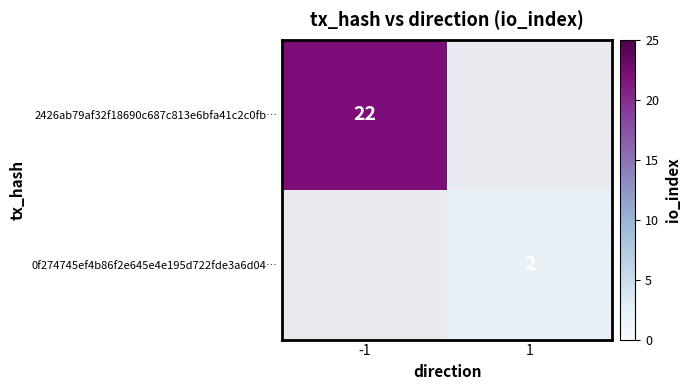

Is the value of 2426ab79af32f18690c687c813e6bfa41c2c0fb… at -1 greater than the value of 0f274745ef4b86f2e645e4e195d722fde3a6d04… at 1?

Yes